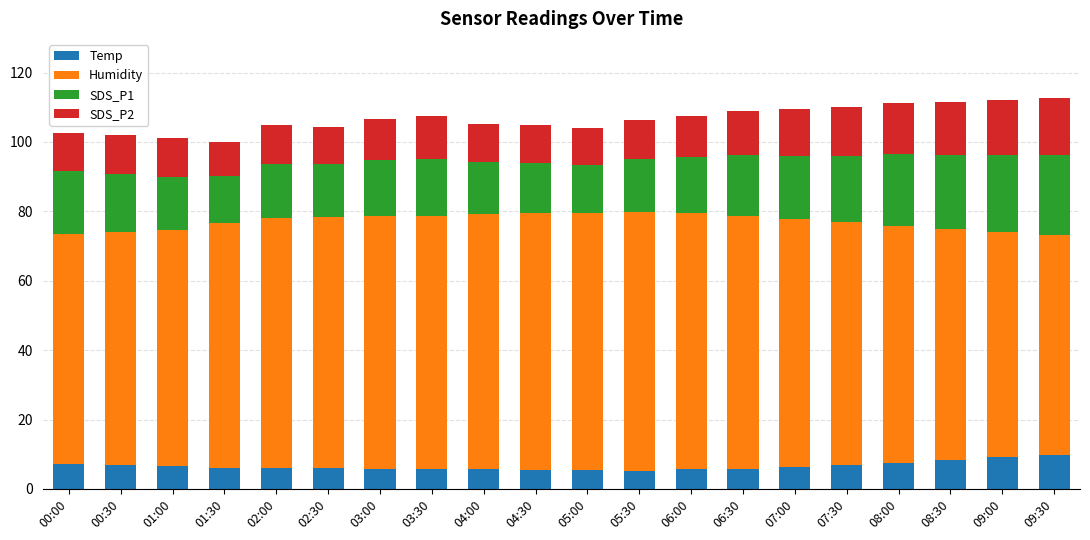

What is the difference between the second highest and minimum values in the Temp series?

3.8